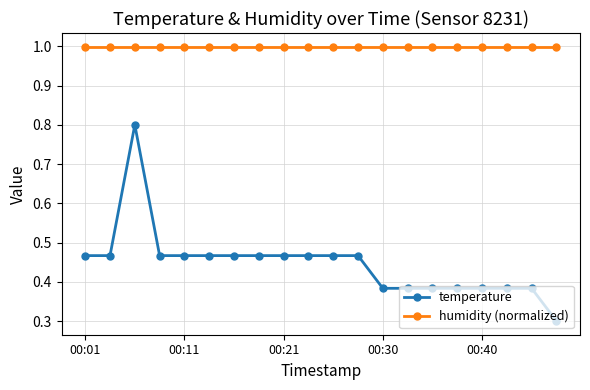

What are all the series names shown in the legend?

temperature, humidity (normalized)